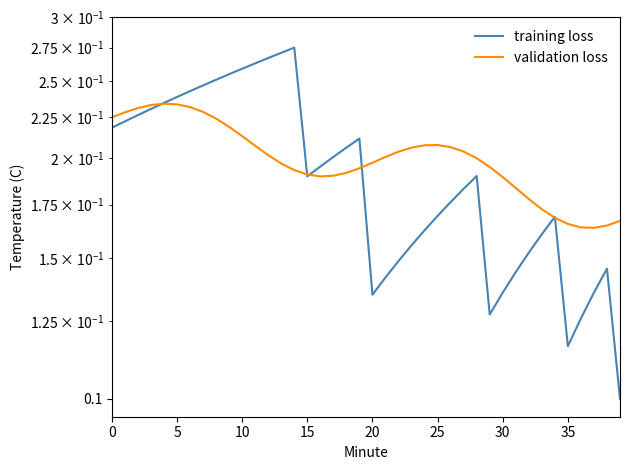

Reading left to right, transcribe all the data shown in this chart.

training loss: 0.2	0.2	0.2	0.2	0.2	0.2	0.2	0.2	0.3	0.3	0.3	0.3	0.3	0.3	0.3	0.2	0.2	0.2	0.2	0.2	0.1	0.1	0.1	0.2	0.2	0.2	0.2	0.2	0.2	0.1	0.1	0.1	0.2	0.2	0.2	0.1	0.1	0.1	0.1	0.1
validation loss: 0.2	0.2	0.2	0.2	0.2	0.2	0.2	0.2	0.2	0.2	0.2	0.2	0.2	0.2	0.2	0.2	0.2	0.2	0.2	0.2	0.2	0.2	0.2	0.2	0.2	0.2	0.2	0.2	0.2	0.2	0.2	0.2	0.2	0.2	0.2	0.2	0.2	0.2	0.2	0.2